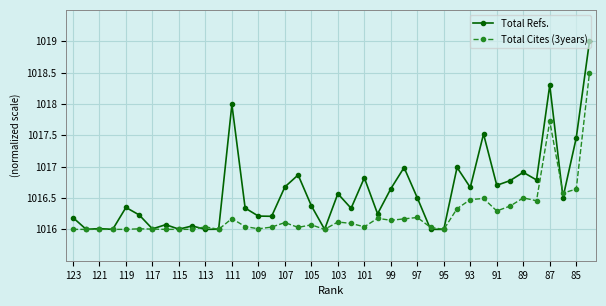

True or false: Total Refs. has more than 1 points higher than both neighbors.

True